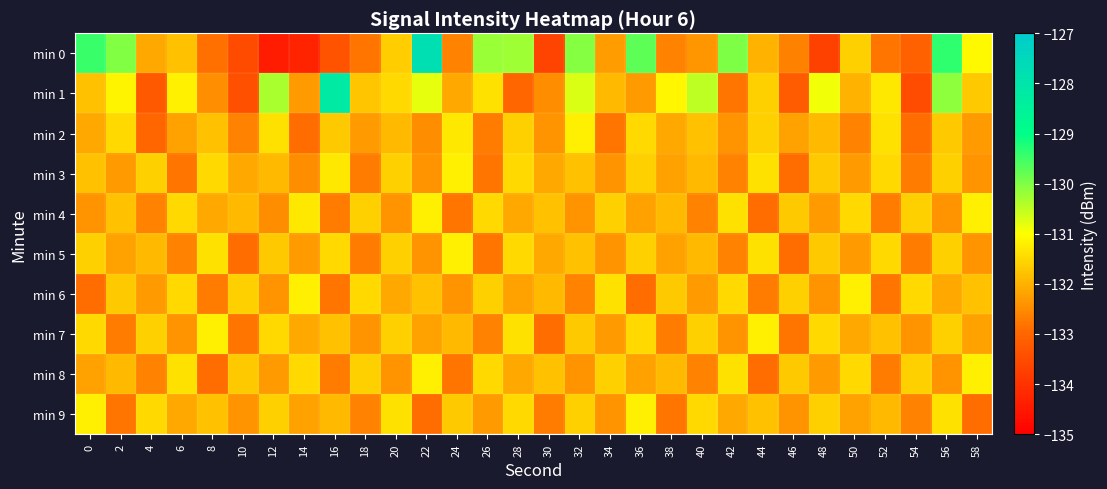

Rank the series at 2 from lowest to highest value.

min 9, min 7, min 3, min 5, min 8, min 4, min 6, min 2, min 1, min 0